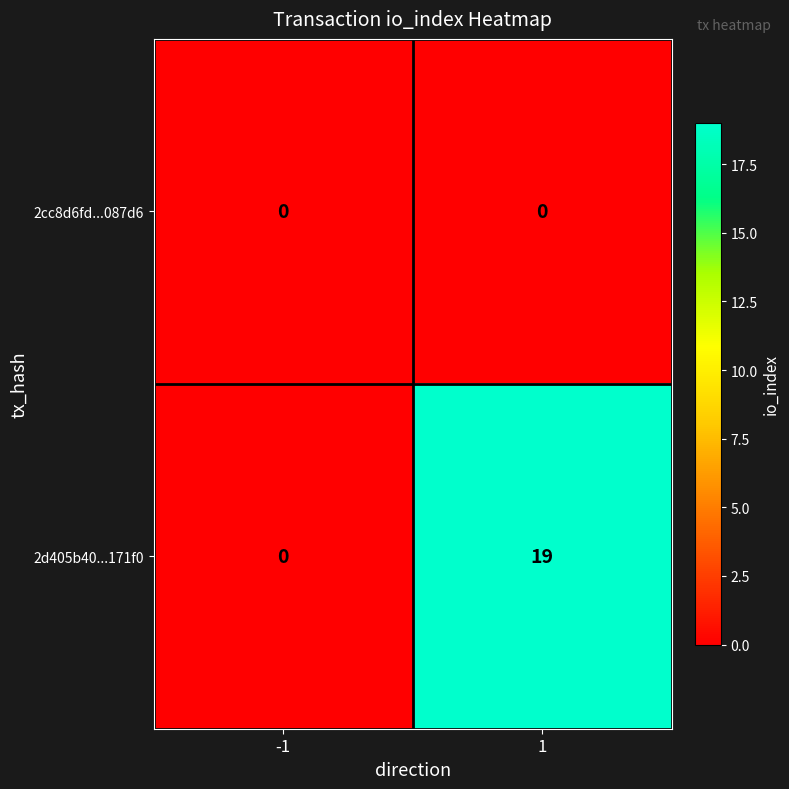

Which series has the largest total across all categories?

2d405b40...171f0